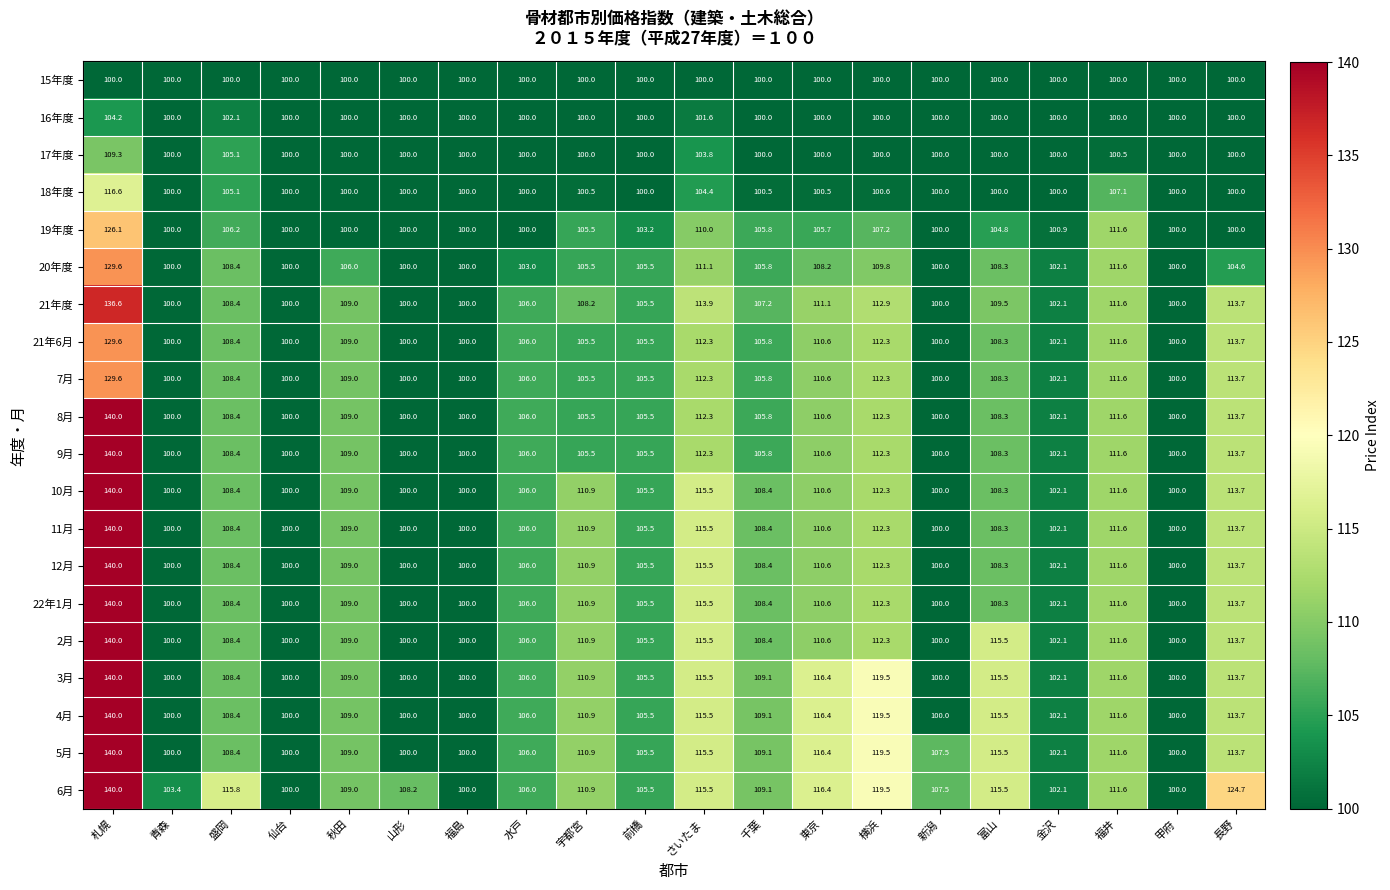

At which label does 10月 first exceed 108?

札幌